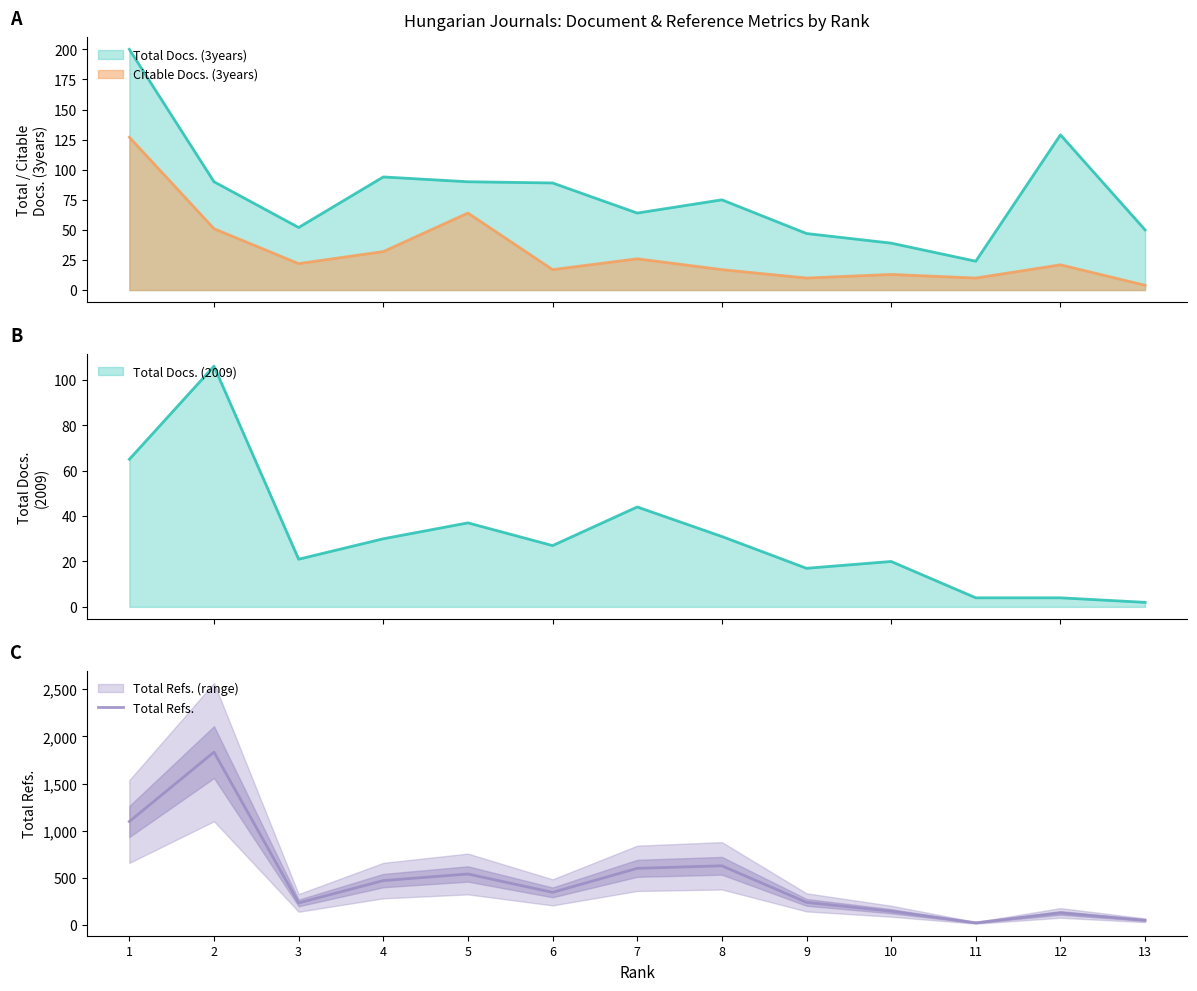

What is the average value?

488